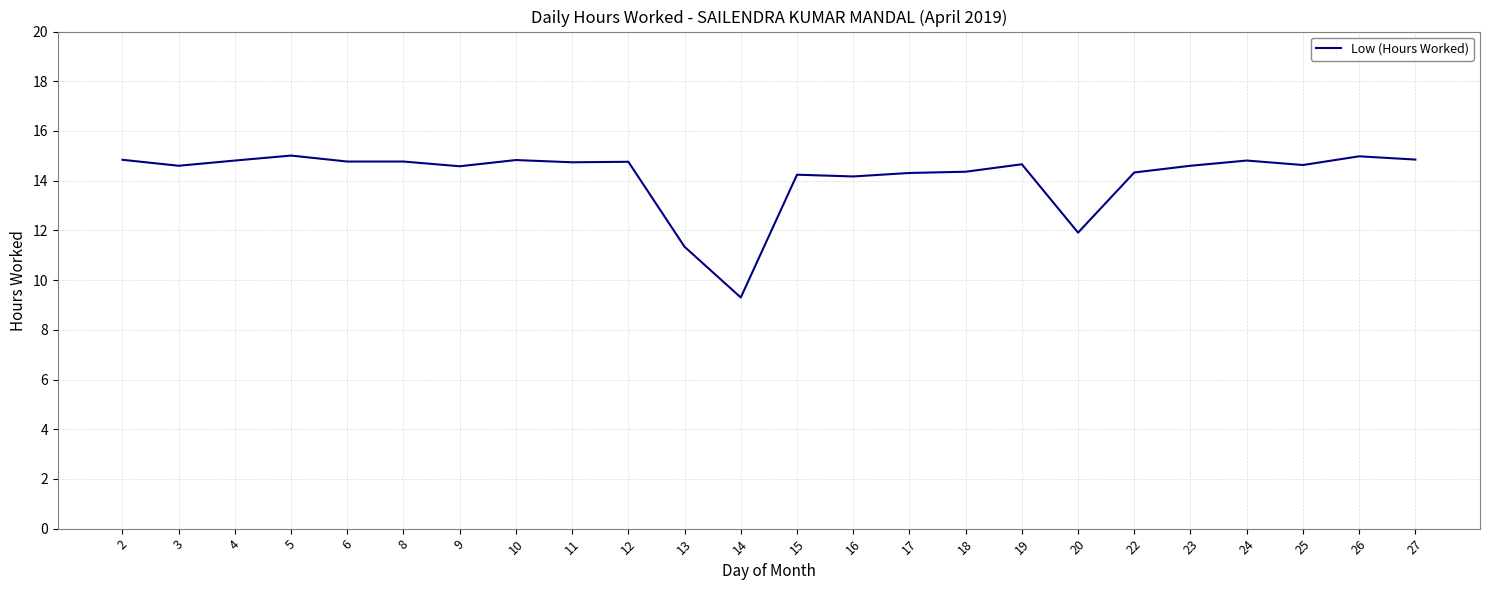

What is the difference between the maximum and minimum values?

5.7